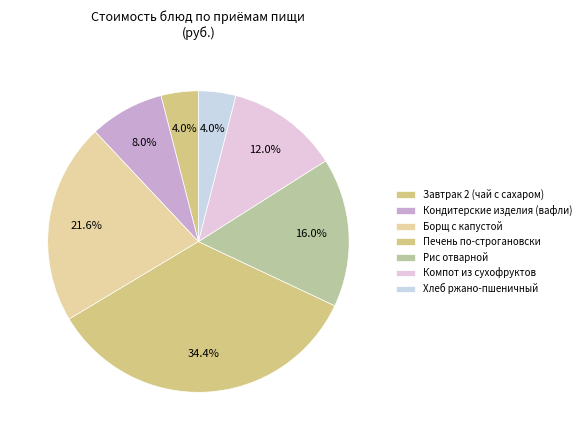

How many segments does this pie chart have?

7